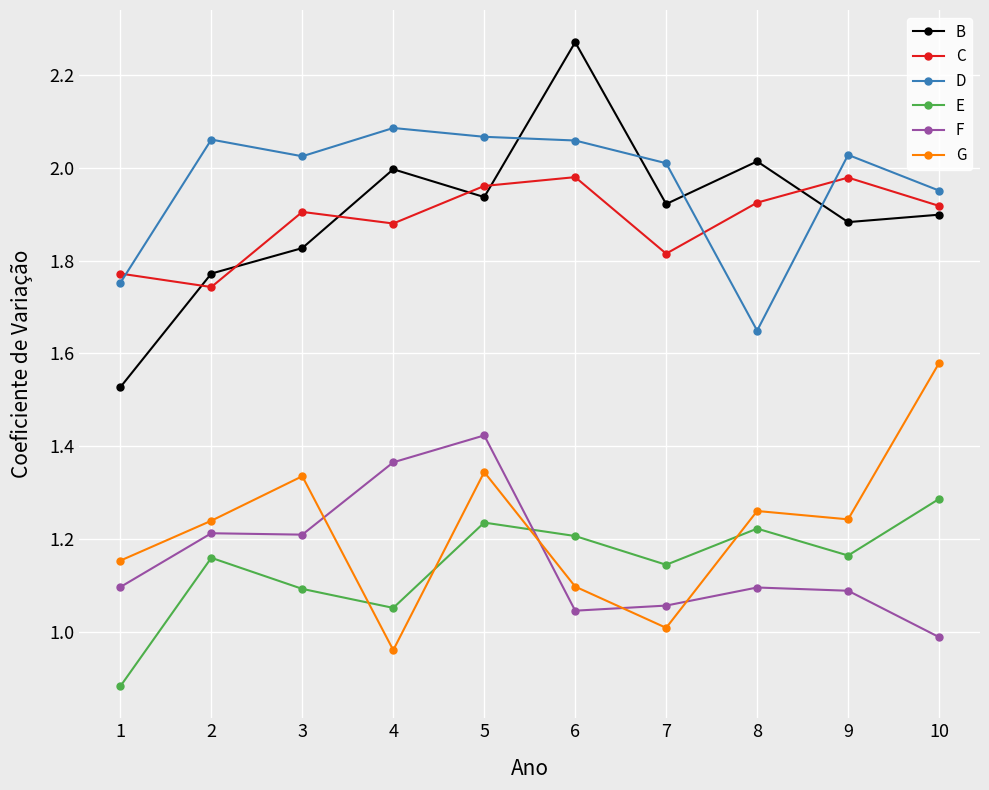

How many series are shown in this chart?

6